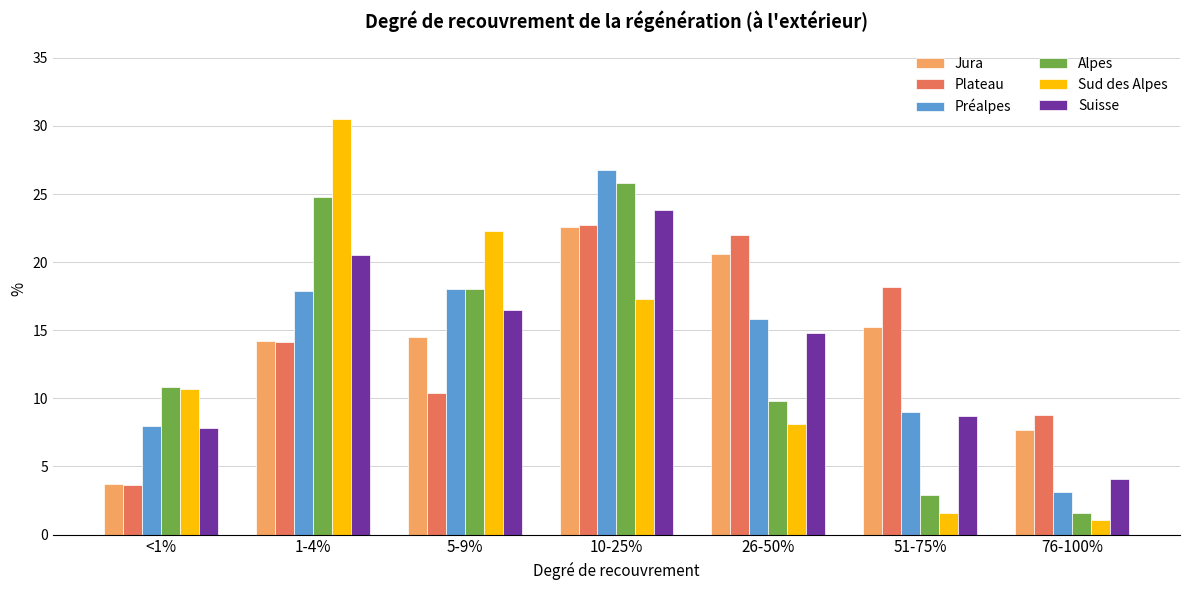

Which category has the highest value in the Suisse series?

10-25%